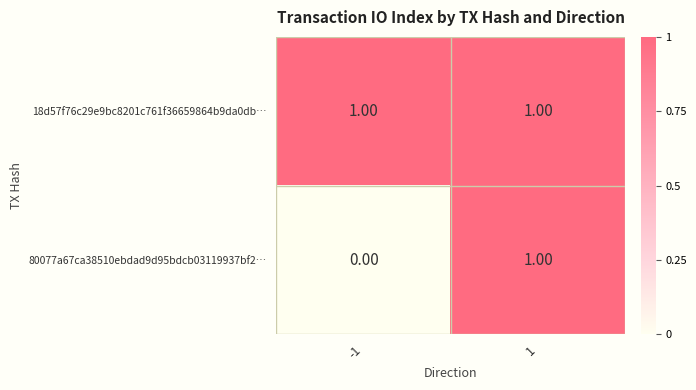

Between -1 and 1, which series saw the biggest shift?

80077a67ca38510ebdad9d95bdcb03119937bf2…